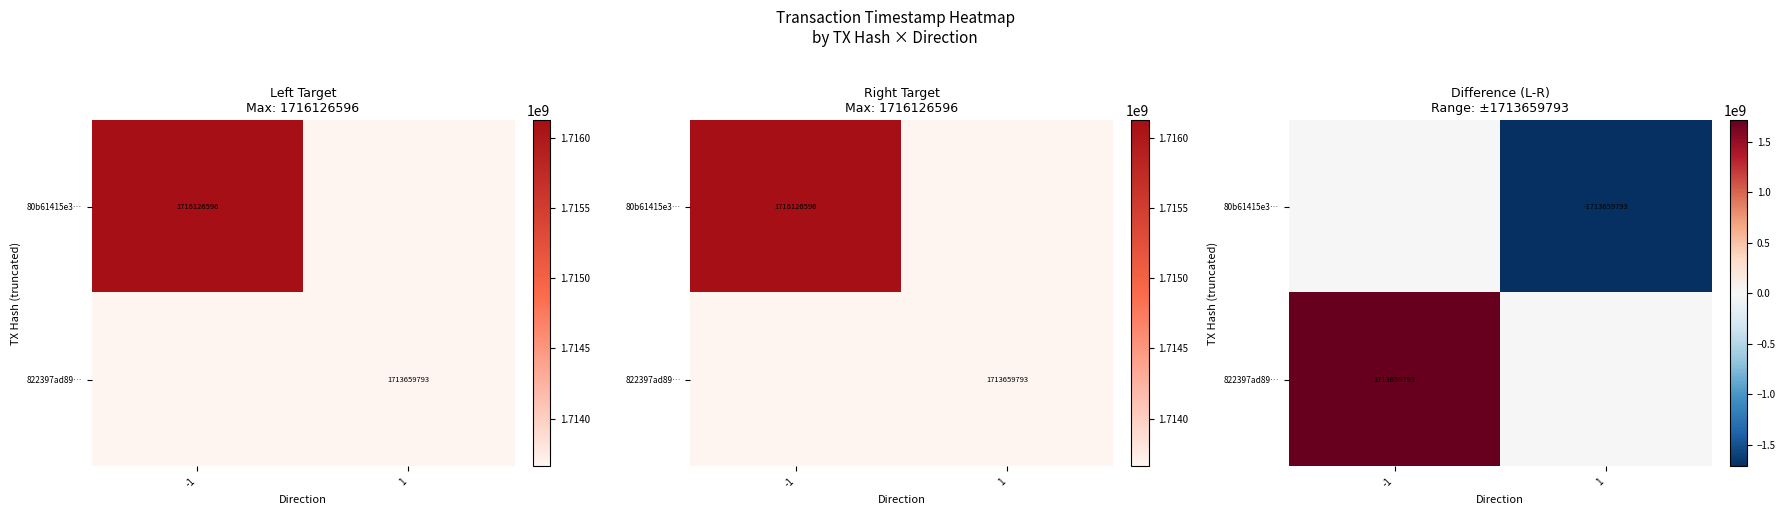

What is the spread (max minus min) of values at 1?

1713659793